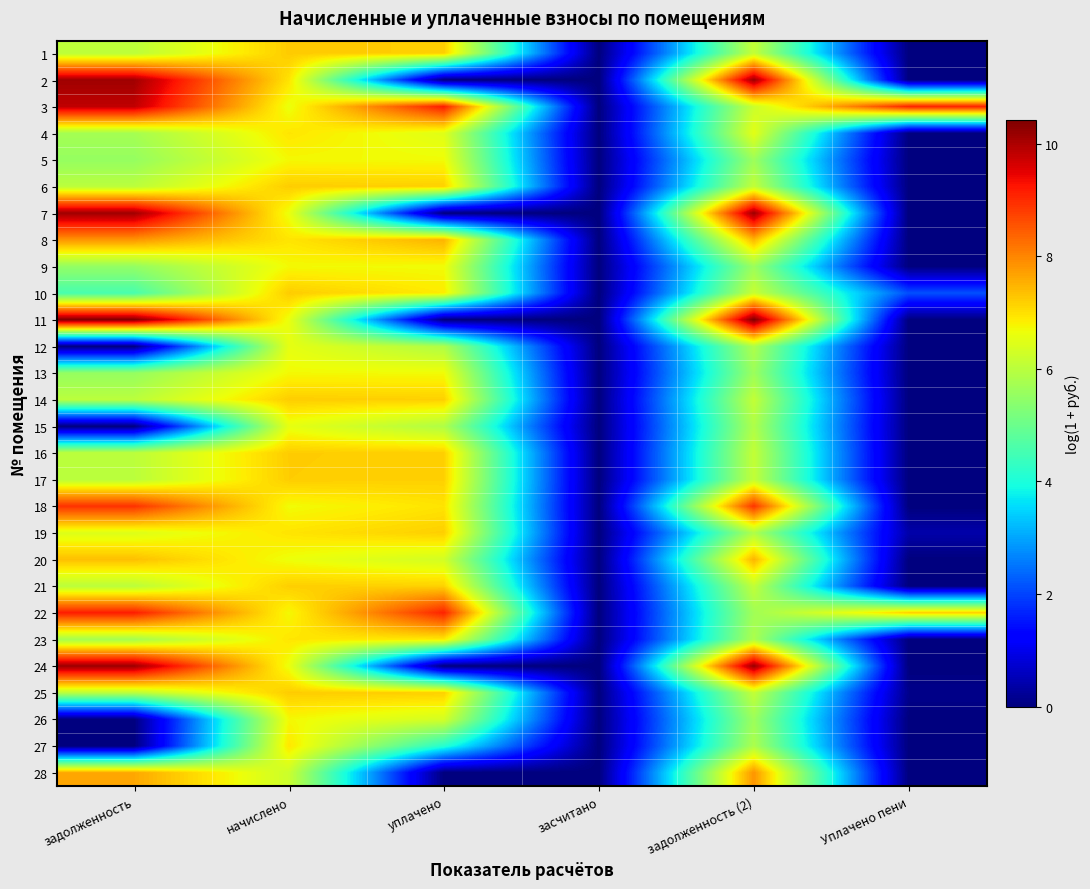

What is the greatest value displayed?

10.4